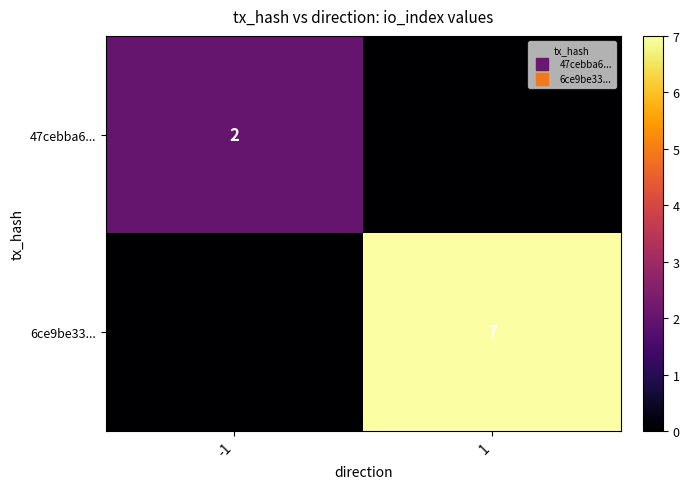

Rank the series by their maximum value, from highest to lowest.

6ce9be33..., 47cebba6...